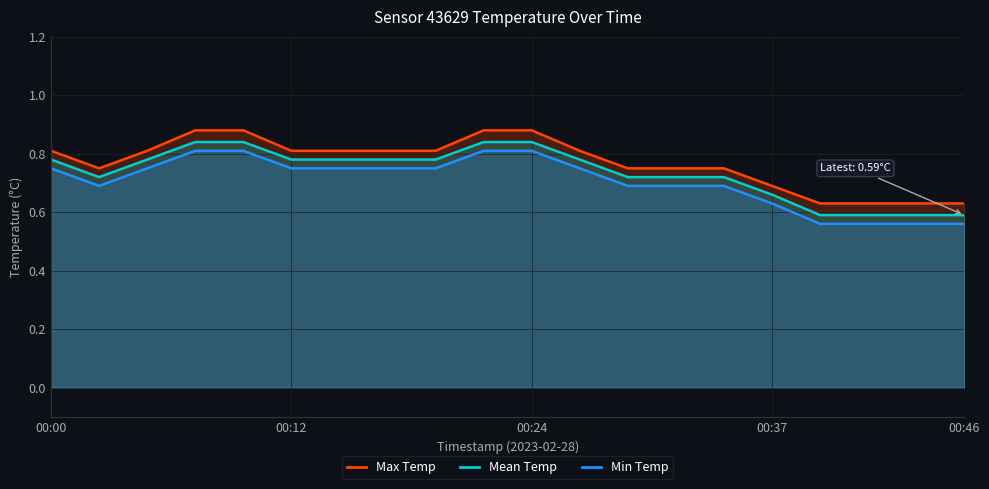

What is the value of the Mean Temp point at the 8th from the left?

0.8